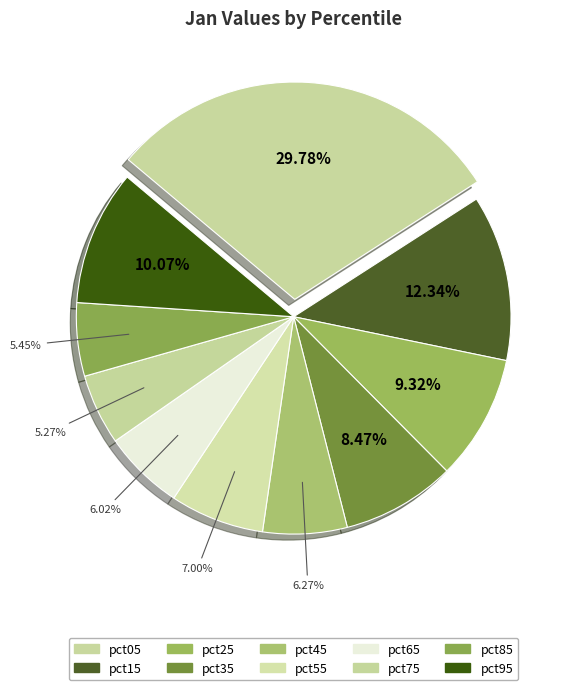

To the nearest percent, what is the average slice percentage?

10%